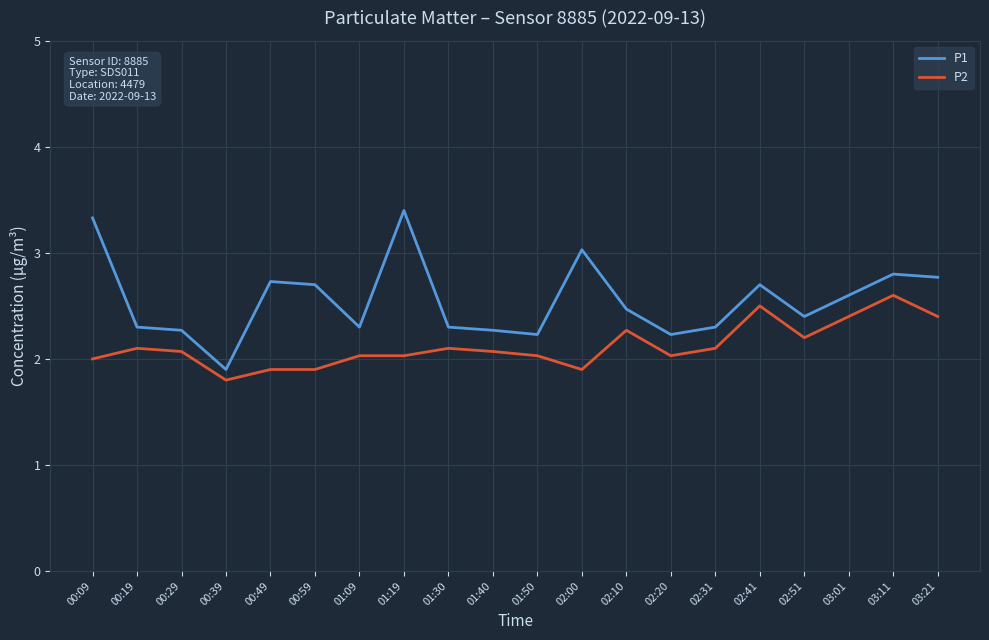

True or false: P2 and P1 intersect in this chart.

False